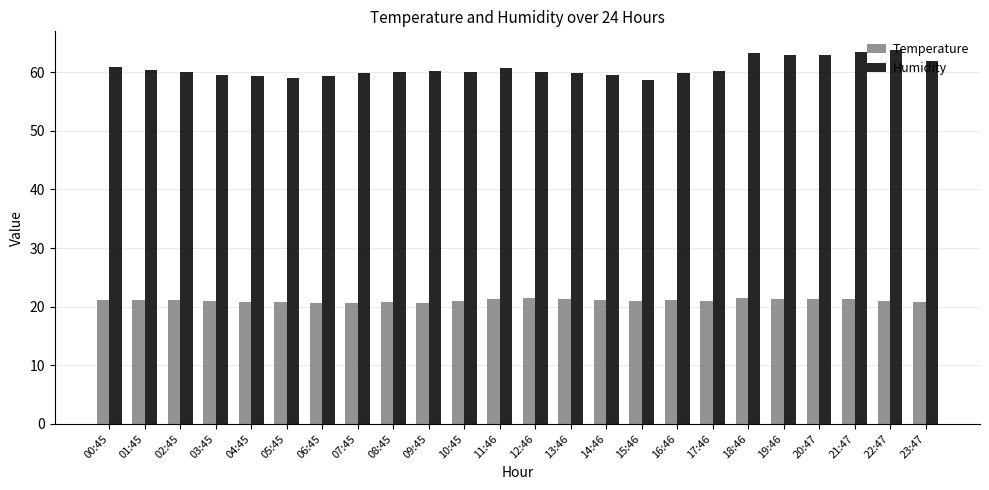

Which series has the largest total across all categories?

Humidity